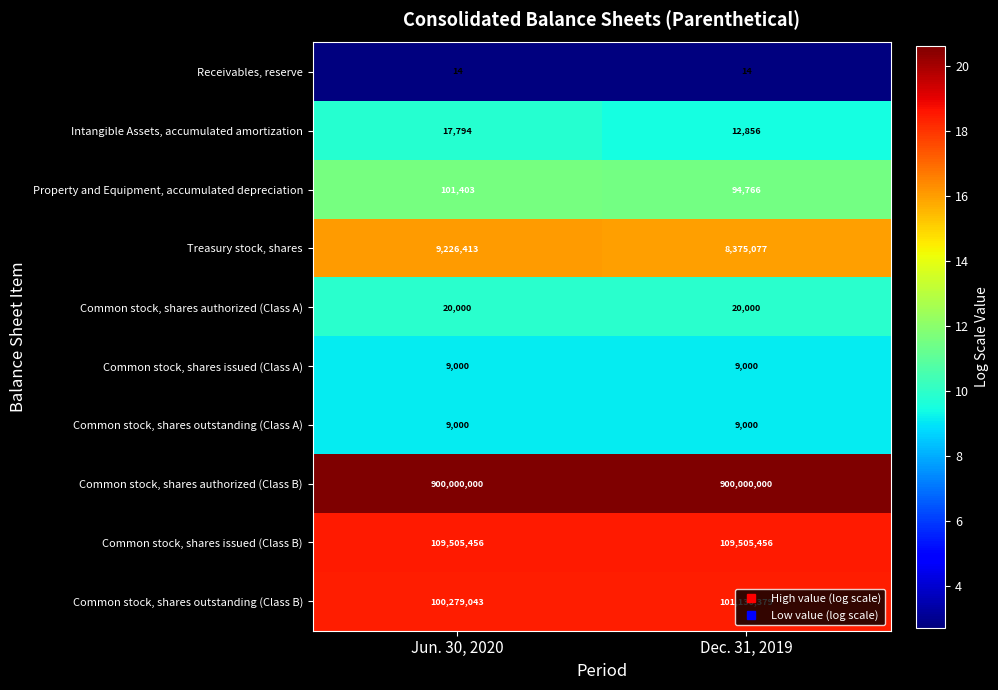

What value does the Property and Equipment, accumulated depreciation series have at Jun. 30, 2020?

101403